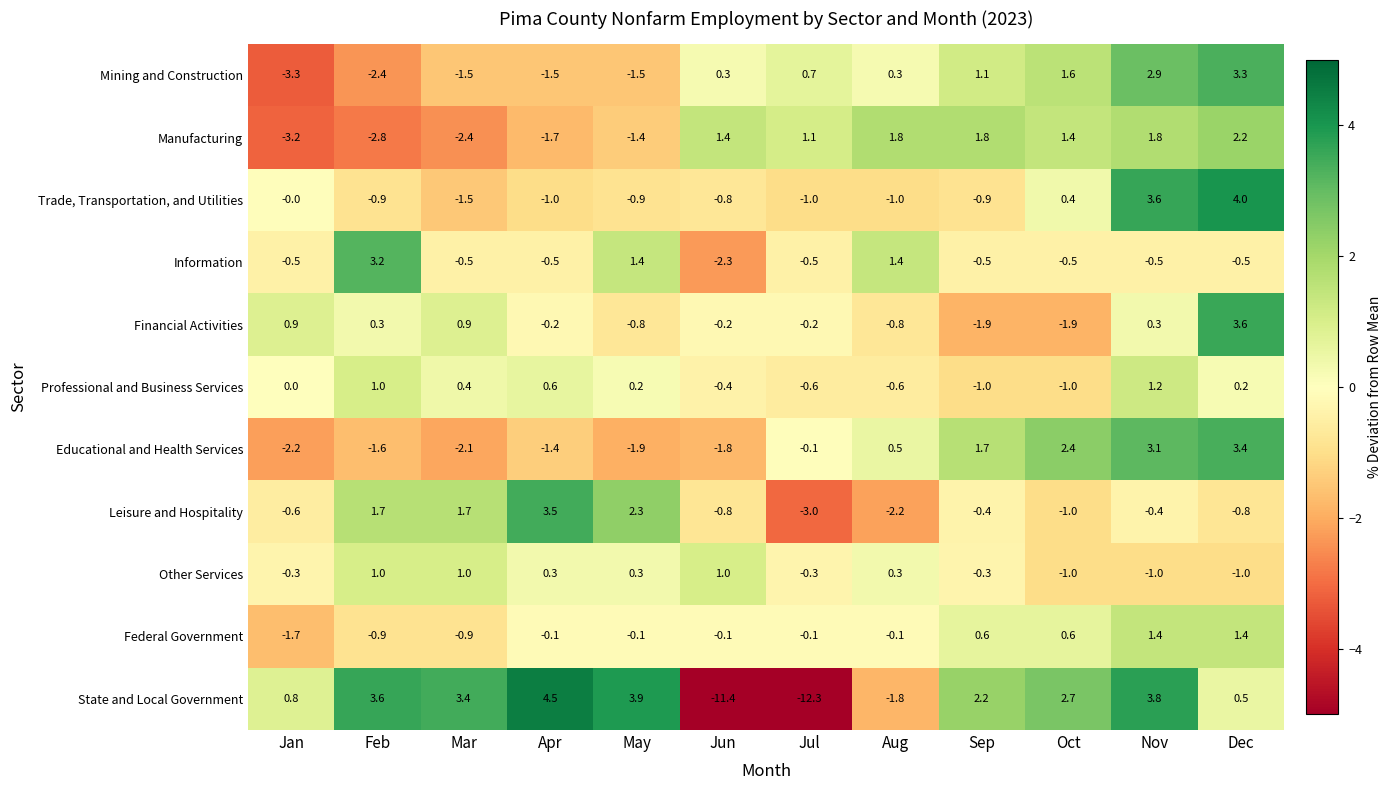

The Professional and Business Services series shows 1.6 at Feb. True or false?

False